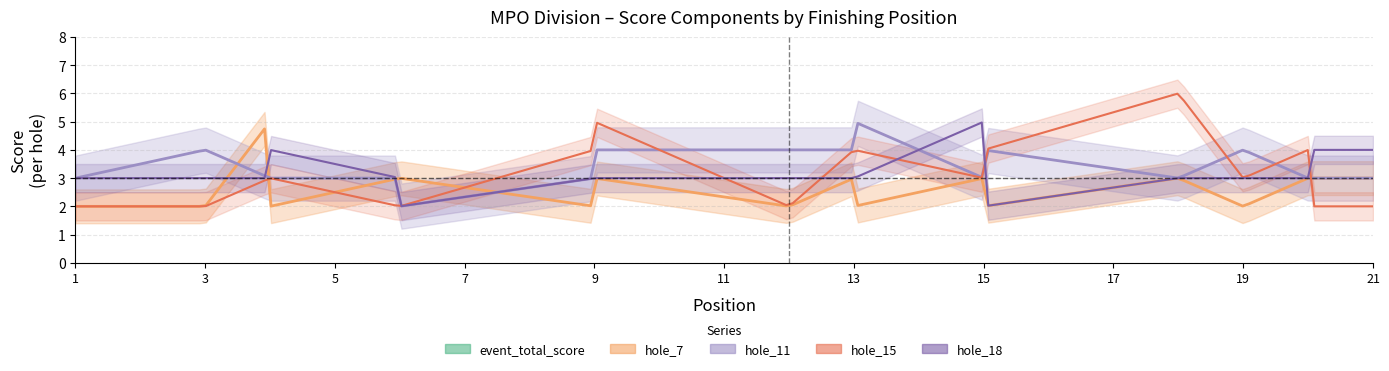

The hole_18 series shows 5 at 13. True or false?

False